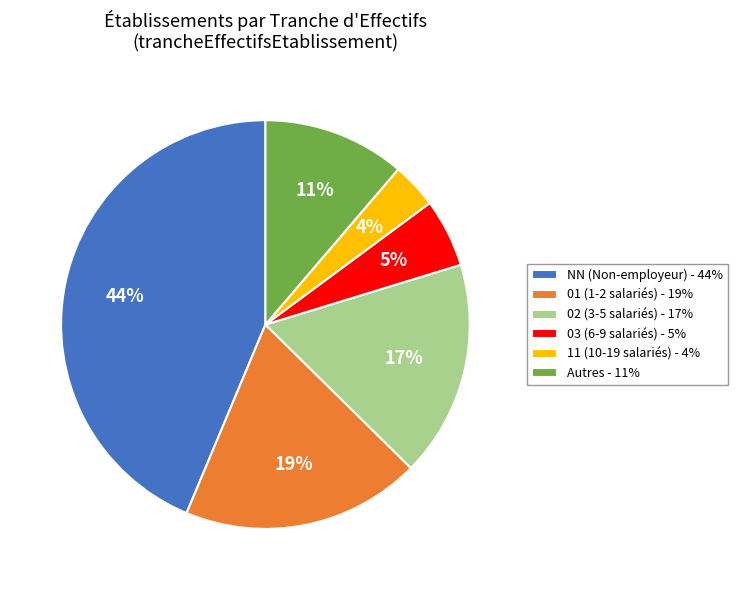

Rank the categories by value from highest to lowest.

NN (Non-employeur) - 44%, 01 (1-2 salariés) - 19%, 02 (3-5 salariés) - 17%, Autres - 11%, 03 (6-9 salariés) - 5%, 11 (10-19 salariés) - 4%